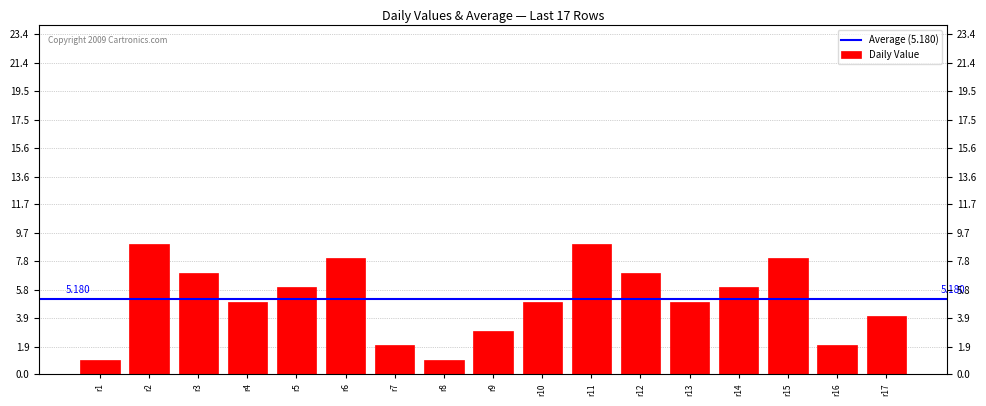

Count the values in the range 3 to 7.

9